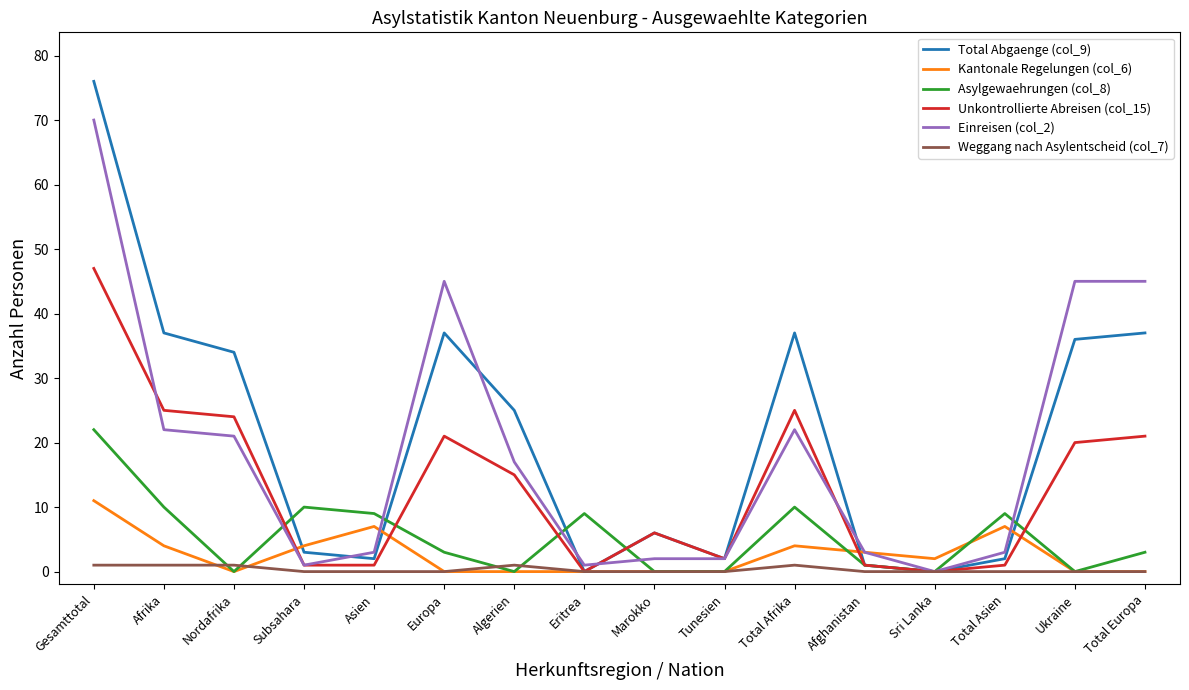

Where do Kantonale Regelungen (col_6) and Total Abgaenge (col_9) first cross each other?

Nordafrika and Subsahara